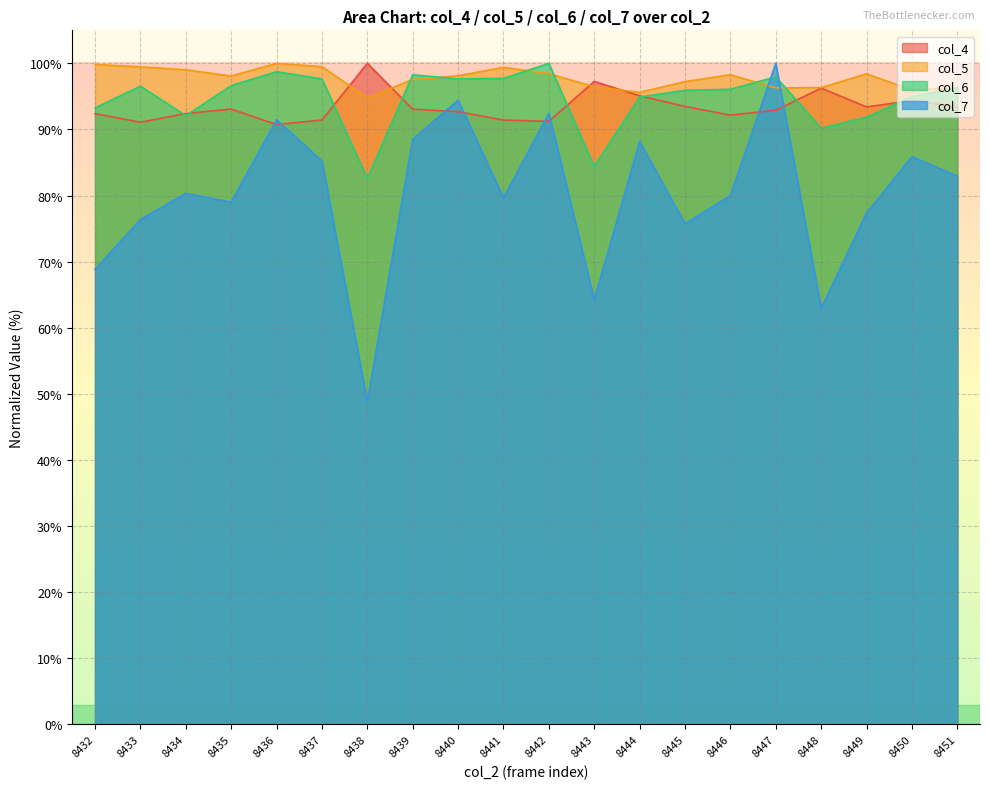

What are all the series names shown in the legend?

col_4, col_5, col_6, col_7